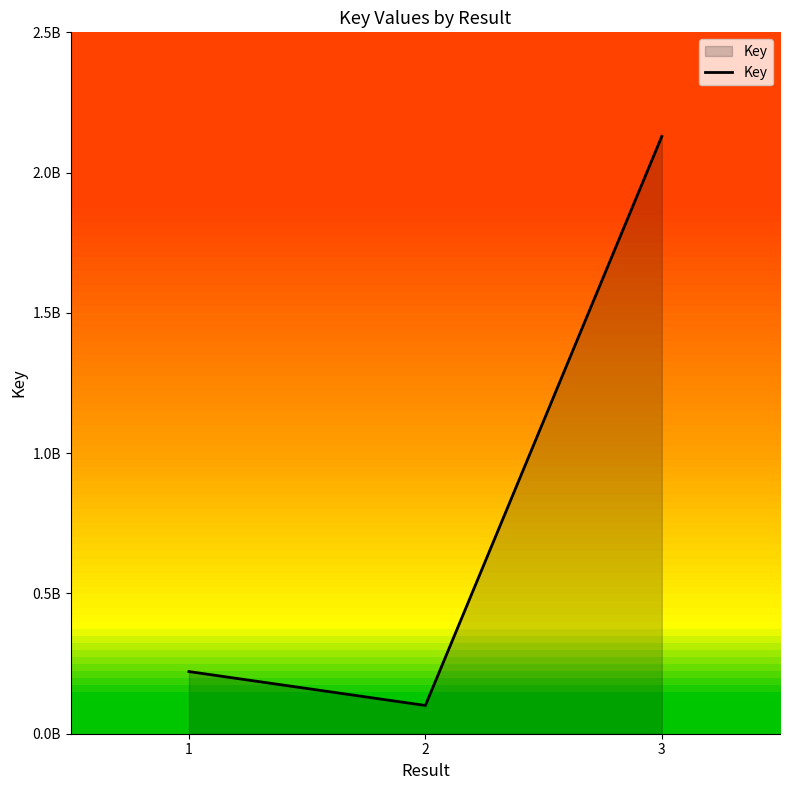

The chart shows a value of 45919251 at 2. True or false?

False